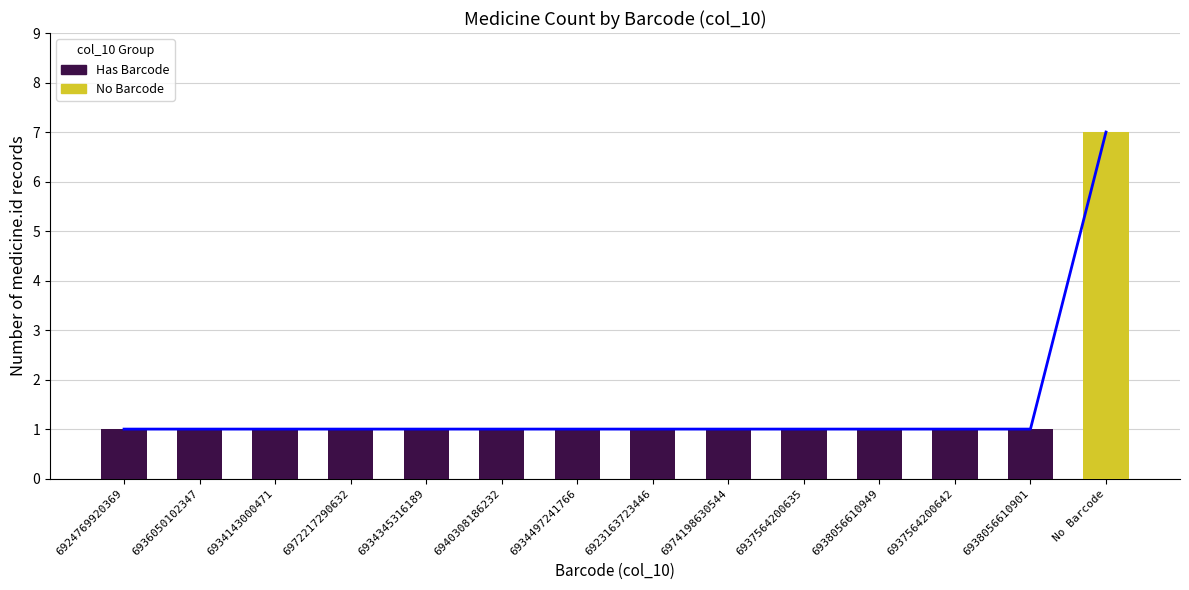

Count the Has Barcode values in the range 1 to 2.

13